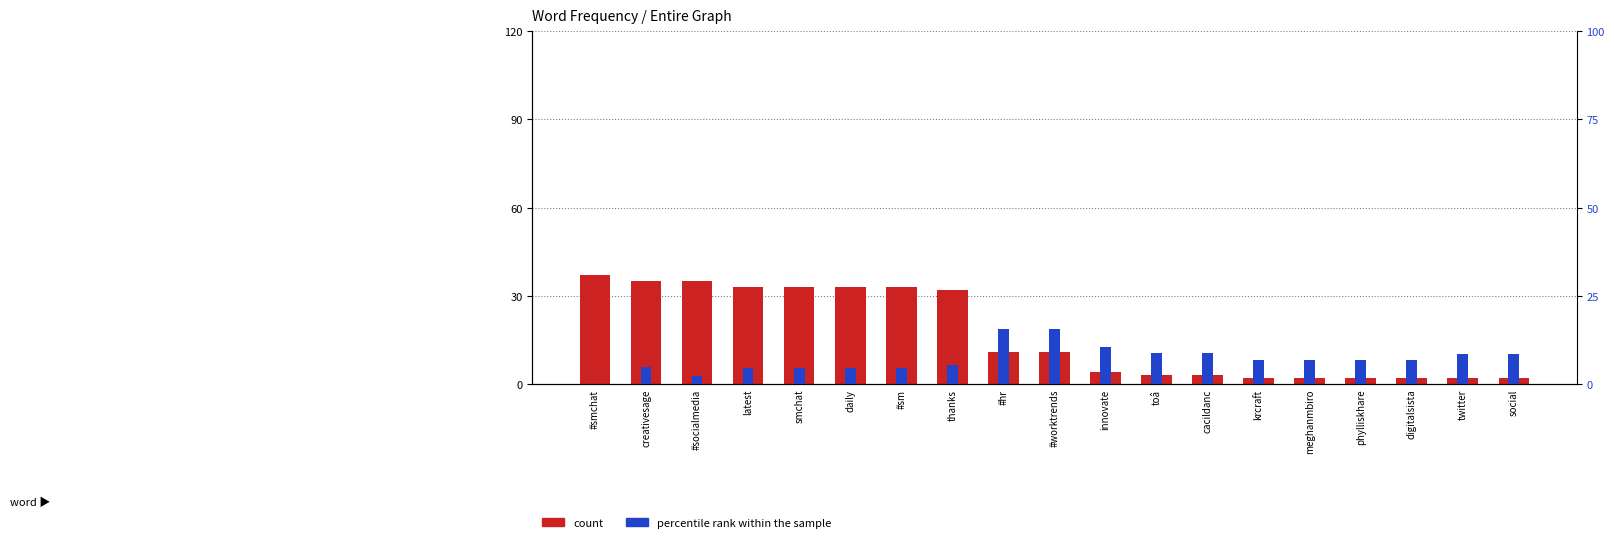

What is the highest value of the count series?

37.0